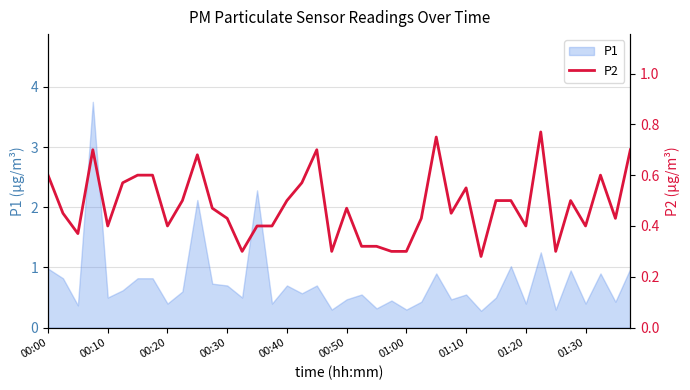

What is the sum of all values?

19.2